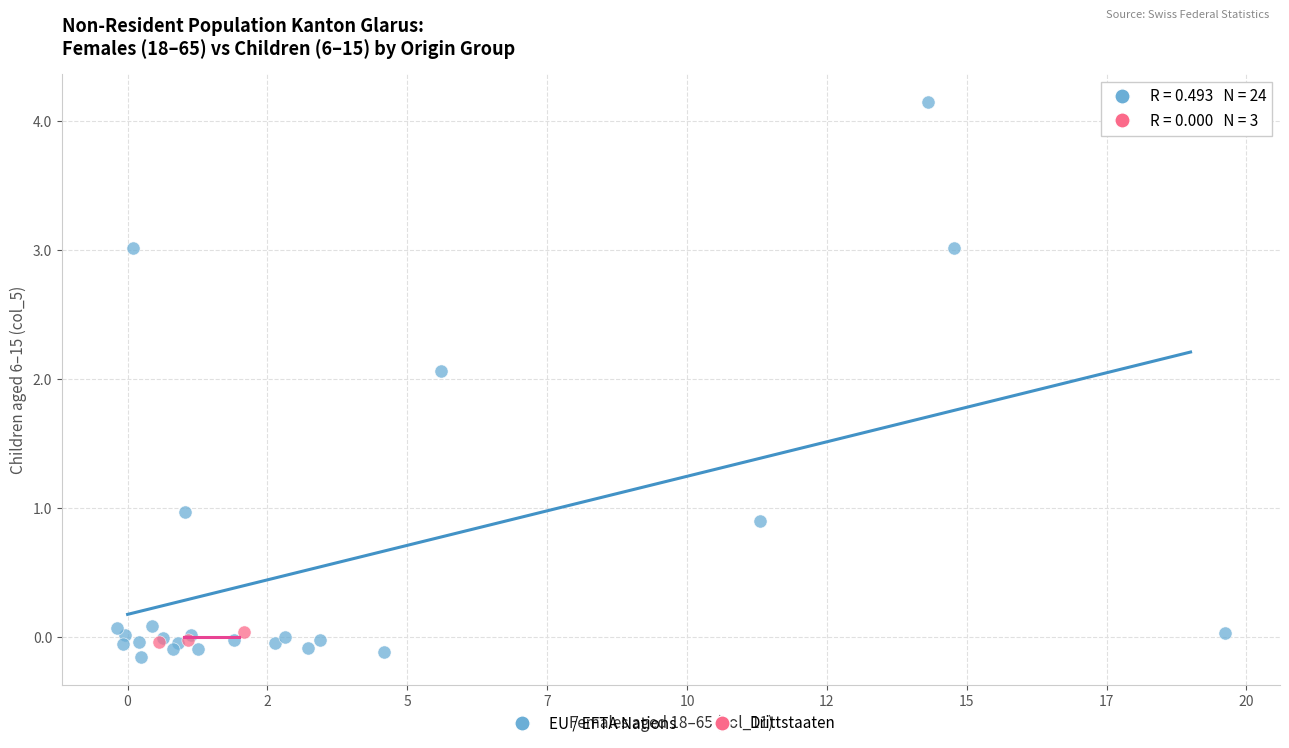

Which series has the largest Y range (max minus min)?

EU / EFTA Nations